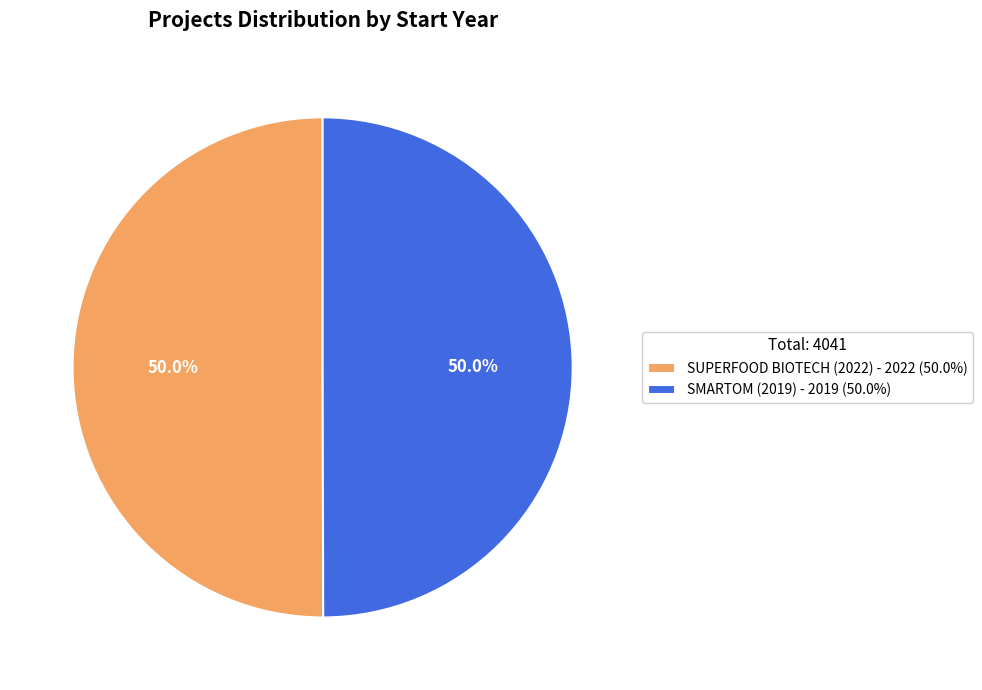

What percentage do SUPERFOOD BIOTECH (2022) - 2022 (50.0%) and SMARTOM (2019) - 2019 (50.0%) together represent?

100.0%